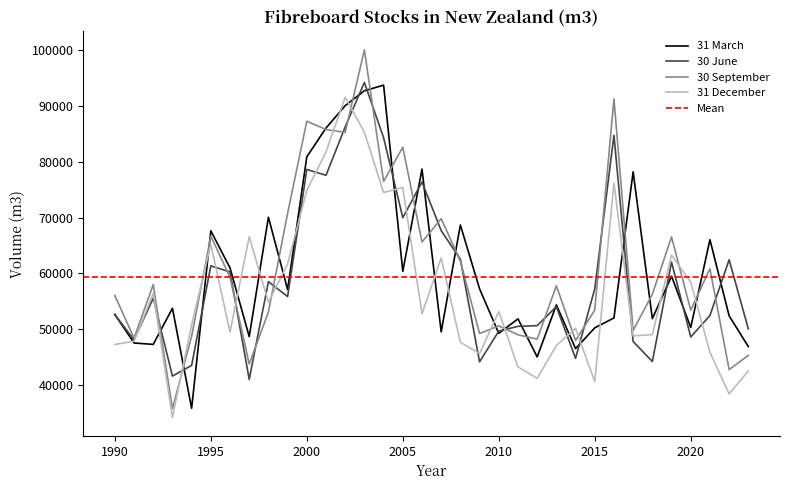

What is the highest value of the 31 March series?

93767.0